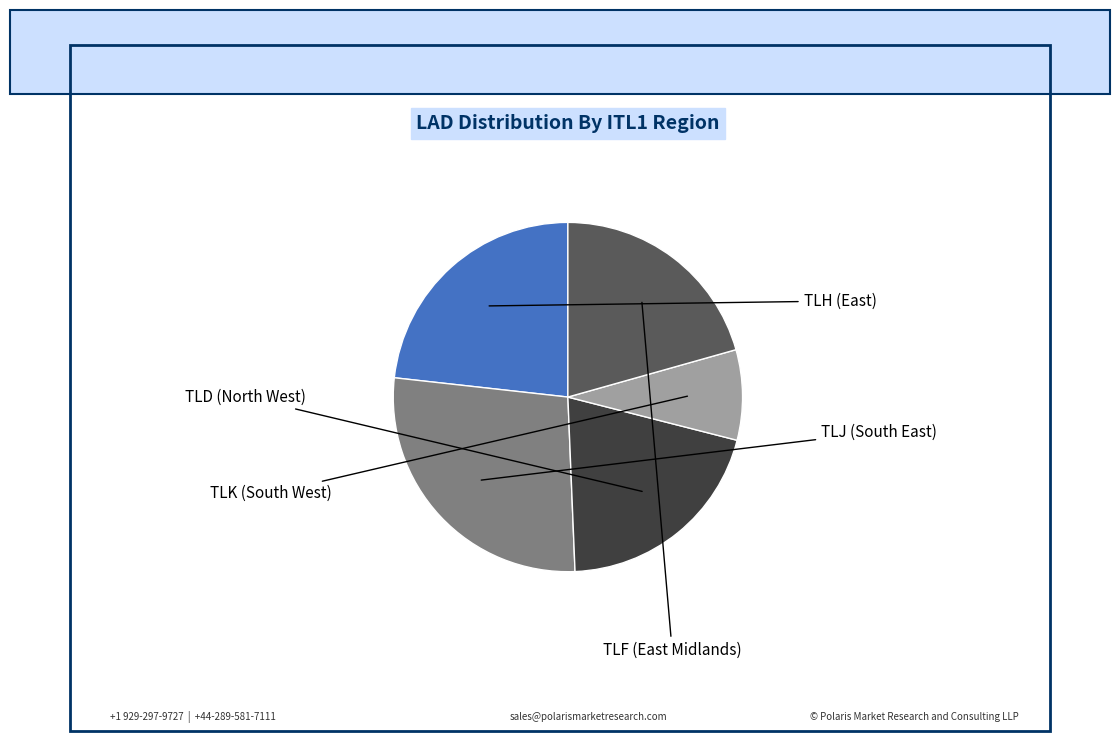

Which category has the biggest portion of the pie?

TLJ